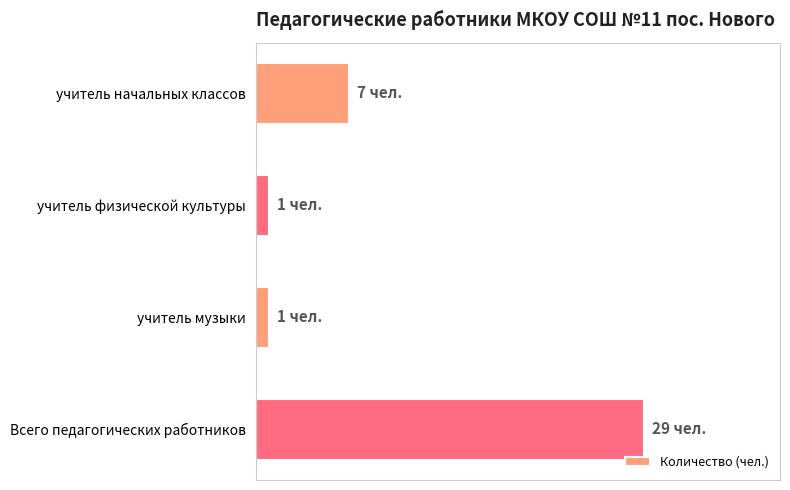

Does the chart contain any negative values?

No